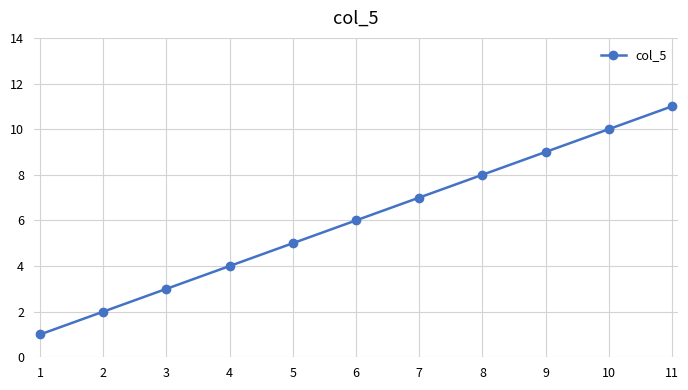

What is the sum of all values?

66